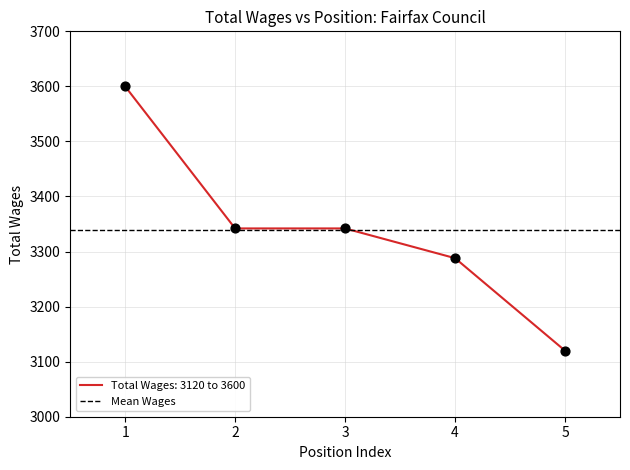

What is the ratio of the value at 3 to the value at 1?

0.9